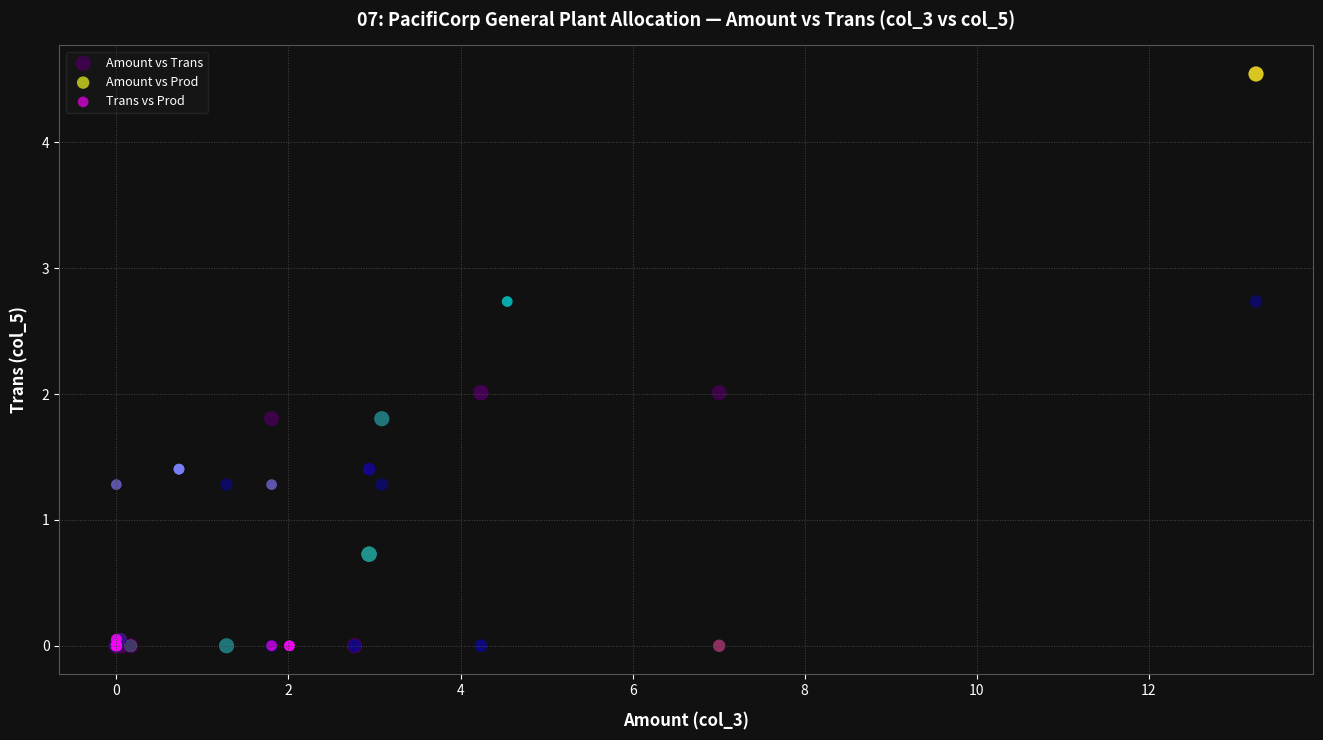

Which series has the widest spread of Y values?

Amount vs Trans